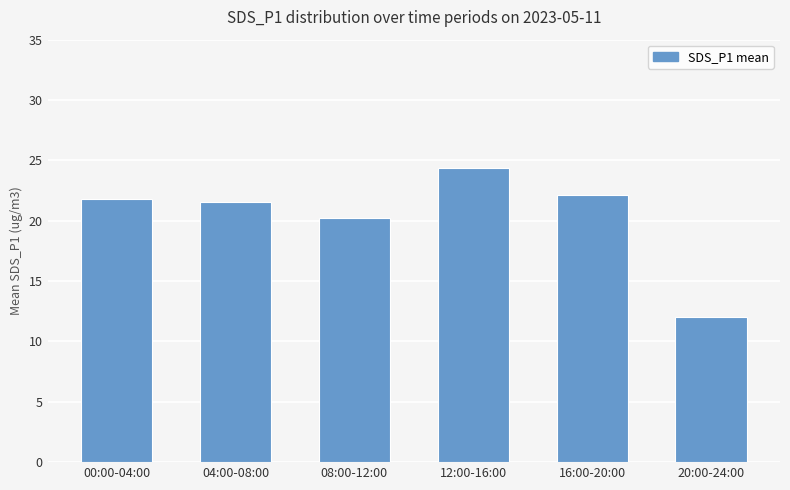

What position from the left is 04:00-08:00?

2